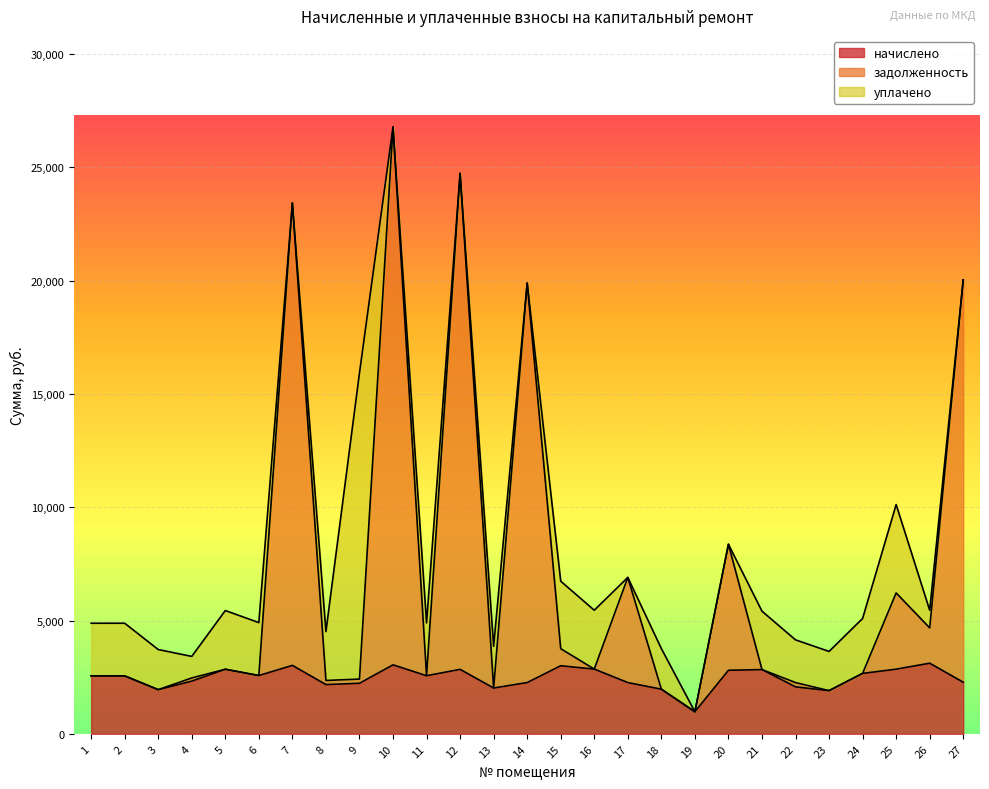

True or false: задолженность and начислено intersect in this chart.

False